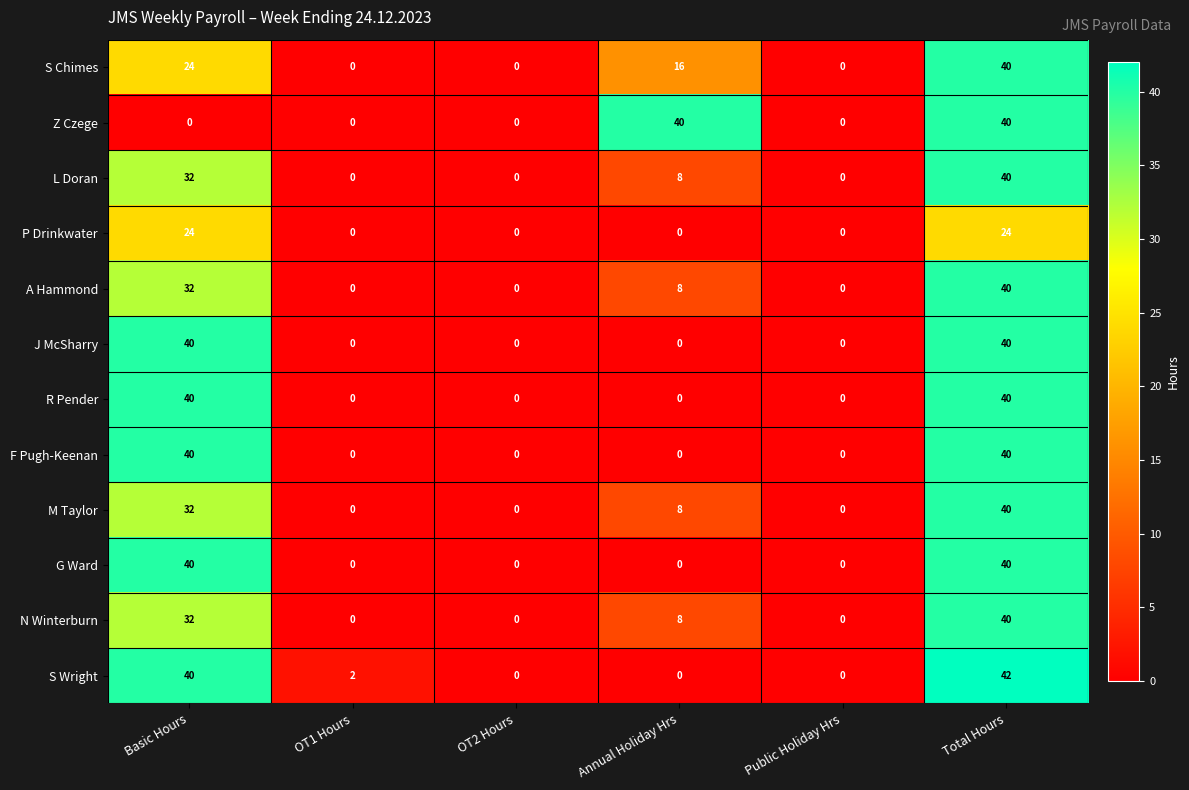

The value of F Pugh-Keenan at Annual Holiday Hrs is 0. True or false?

True